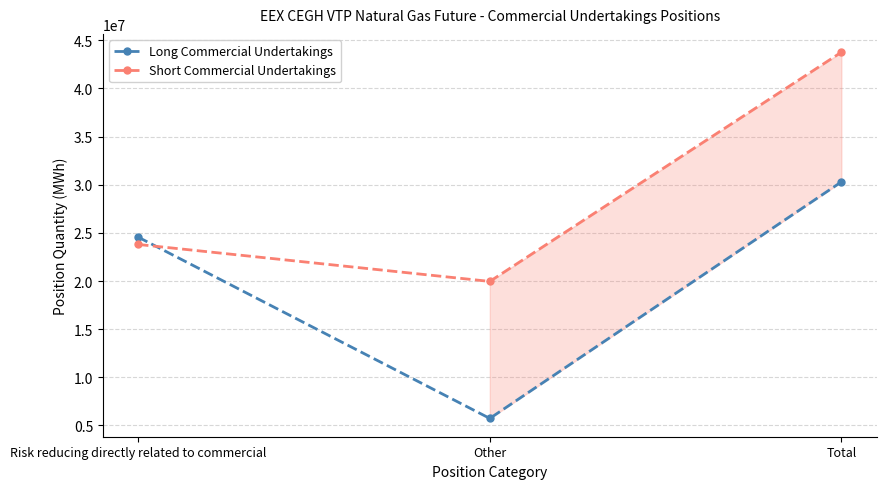

What is the total value across all series at Other?

25694959